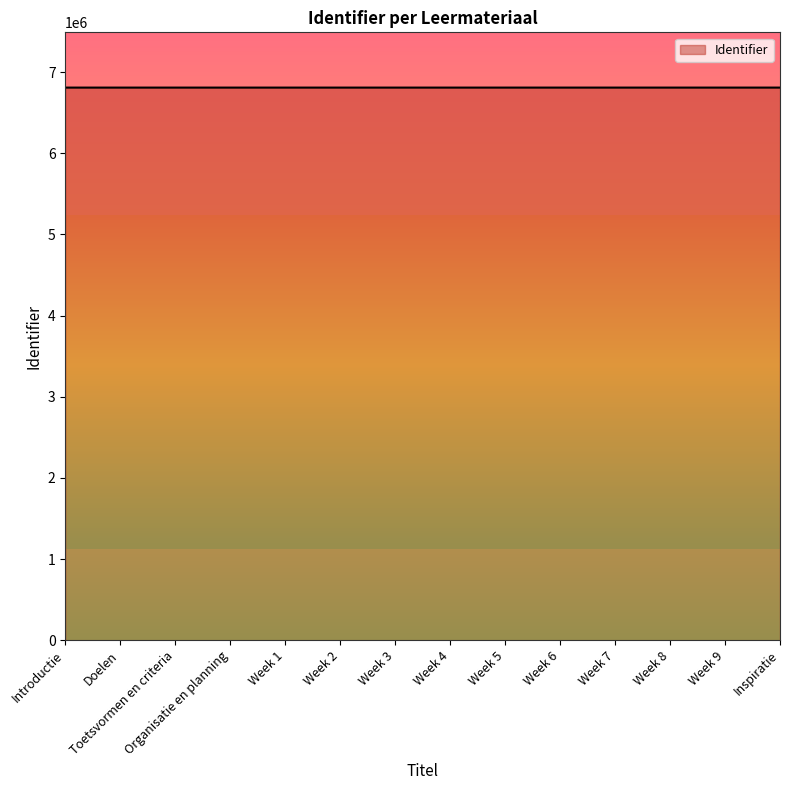

What is the smallest value displayed?

6810253